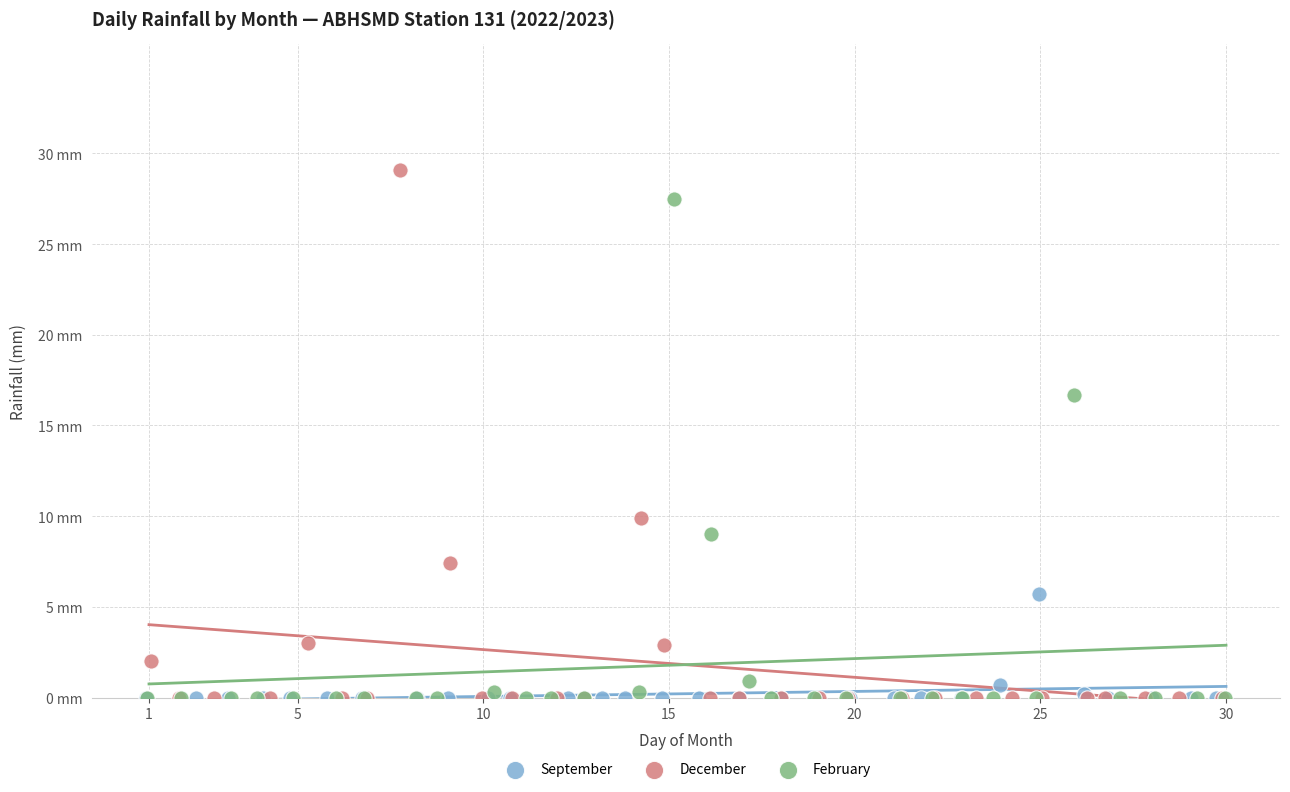

What are all the series names shown in the legend?

September, December, February